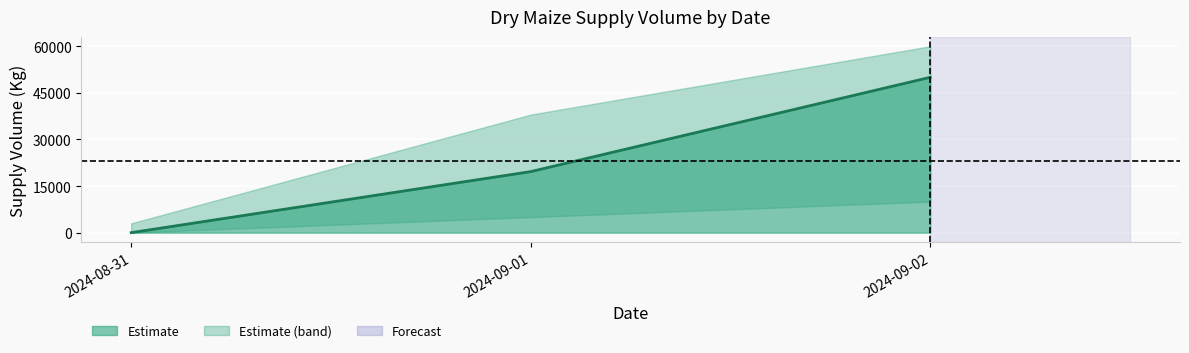

Which label corresponds to the largest value in the chart?

2024-09-02